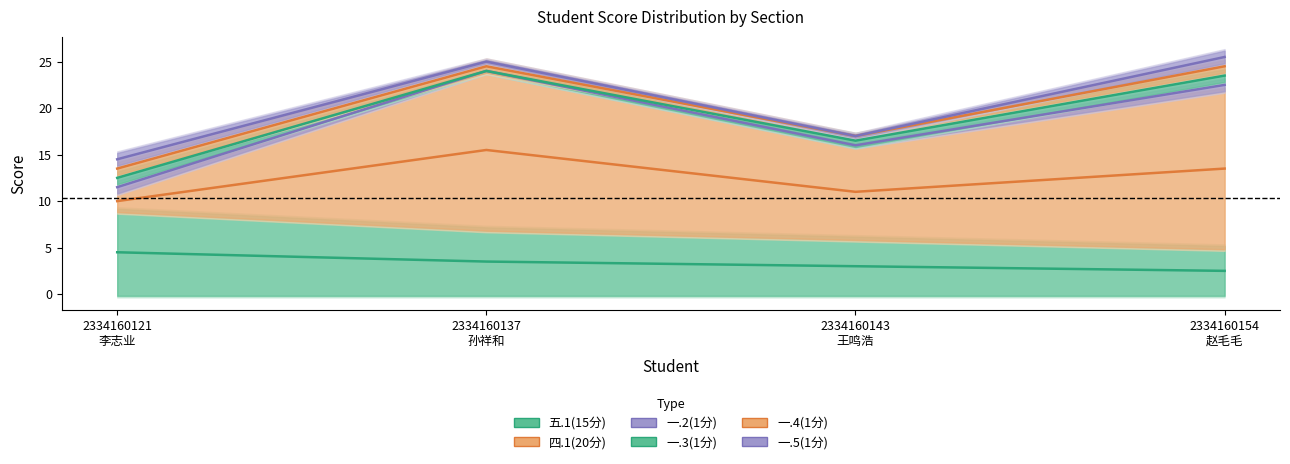

Is it true that 一.5(1分) equals 25.0 at 2334160137
孙祥和?

True